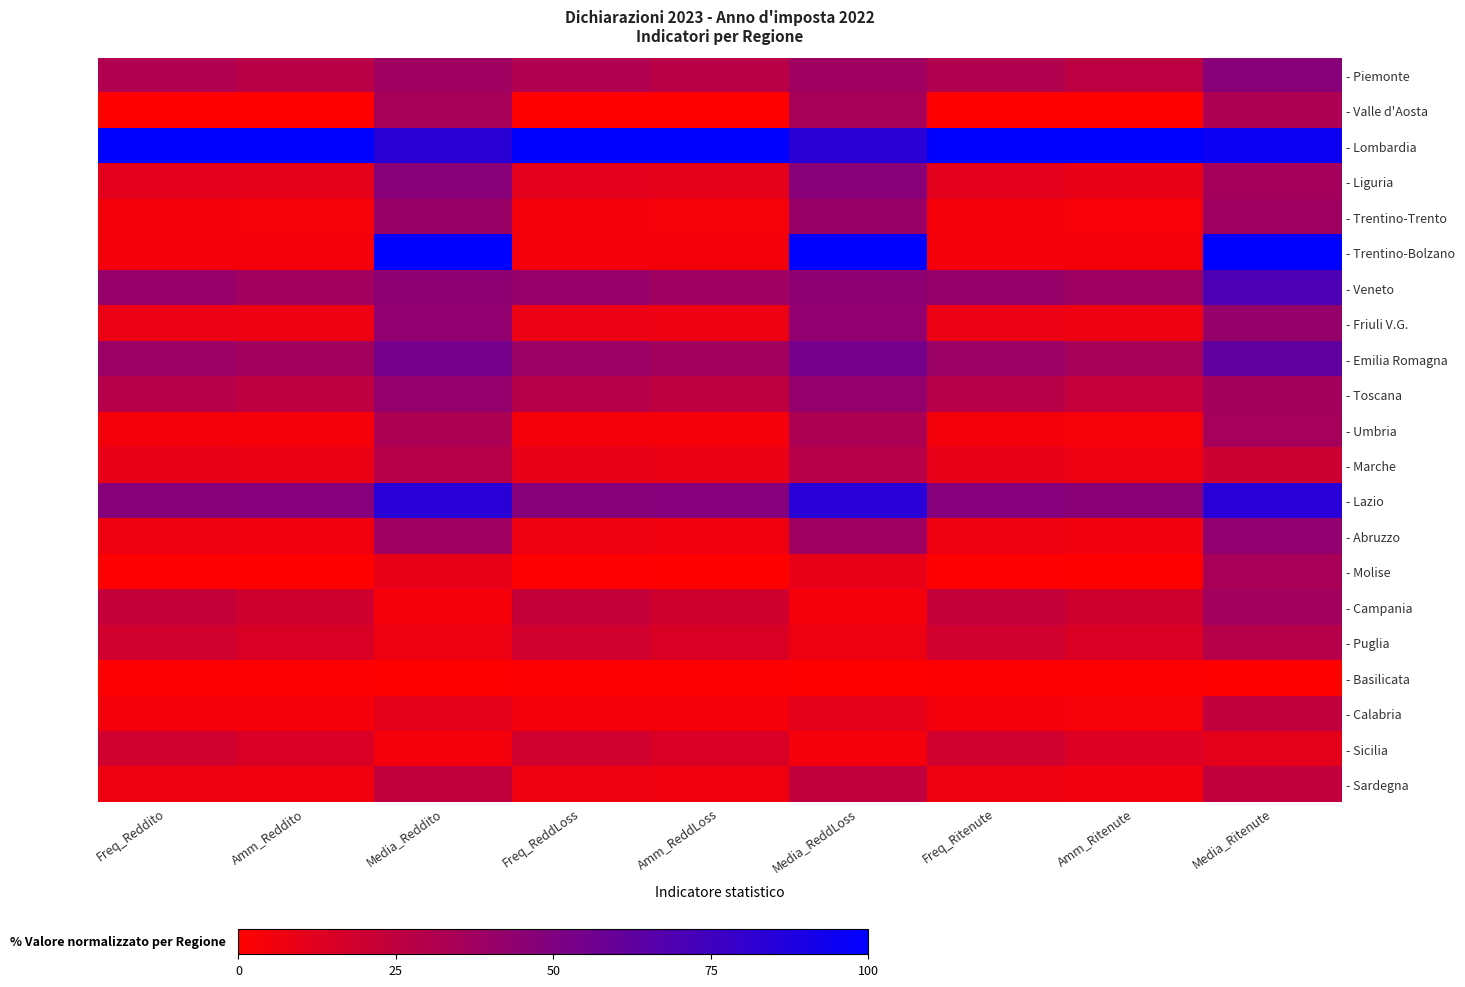

Reading right to left, what are all the values shown in this chart?

- Piemonte: Media_Ritenute=46.5	Amm_Ritenute=26.0	Freq_Ritenute=30.8	Media_ReddLoss=37.5	Amm_ReddLoss=27.5	Freq_ReddLoss=30.9	Media_Reddito=37.5	Amm_Reddito=27.5	Freq_Reddito=30.9
- Valle d'Aosta: Media_Ritenute=32.0	Amm_Ritenute=0.0	Freq_Ritenute=0.0	Media_ReddLoss=34.6	Amm_ReddLoss=0.0	Freq_ReddLoss=0.0	Media_Reddito=34.6	Amm_Reddito=0.0	Freq_Reddito=0.0
- Lombardia: Media_Ritenute=95.5	Amm_Ritenute=100.0	Freq_Ritenute=100.0	Media_ReddLoss=83.8	Amm_ReddLoss=100.0	Freq_ReddLoss=100.0	Media_Reddito=83.9	Amm_Reddito=100.0	Freq_Reddito=100.0
- Liguria: Media_Ritenute=35.8	Amm_Ritenute=9.2	Freq_Ritenute=11.4	Media_ReddLoss=47.0	Amm_ReddLoss=10.5	Freq_ReddLoss=11.4	Media_Reddito=47.0	Amm_Reddito=10.5	Freq_Reddito=11.4
- Trentino-Trento: Media_Ritenute=38.2	Amm_Ritenute=3.4	Freq_Ritenute=4.1	Media_ReddLoss=40.2	Amm_ReddLoss=3.7	Freq_ReddLoss=4.1	Media_Reddito=40.2	Amm_Reddito=3.7	Freq_Reddito=4.1
- Trentino-Bolzano: Media_Ritenute=100.0	Amm_Ritenute=4.3	Freq_Ritenute=4.0	Media_ReddLoss=100.0	Amm_ReddLoss=4.6	Freq_ReddLoss=4.2	Media_Reddito=100.0	Amm_Reddito=4.6	Freq_Reddito=4.2
- Veneto: Media_Ritenute=70.3	Amm_Ritenute=37.9	Freq_Ritenute=41.2	Media_ReddLoss=44.2	Amm_ReddLoss=37.1	Freq_ReddLoss=41.0	Media_Reddito=44.2	Amm_Reddito=37.1	Freq_Reddito=41.0
- Friuli V.G.: Media_Ritenute=41.1	Amm_Ritenute=6.7	Freq_Ritenute=8.1	Media_ReddLoss=43.2	Amm_ReddLoss=7.4	Freq_ReddLoss=8.2	Media_Reddito=43.2	Amm_Reddito=7.4	Freq_Reddito=8.2
- Emilia Romagna: Media_Ritenute=62.2	Amm_Ritenute=35.1	Freq_Ritenute=39.2	Media_ReddLoss=54.1	Amm_ReddLoss=36.4	Freq_ReddLoss=39.1	Media_Reddito=54.1	Amm_Reddito=36.4	Freq_Reddito=39.1
- Toscana: Media_Ritenute=36.2	Amm_Ritenute=23.0	Freq_Ritenute=28.4	Media_ReddLoss=42.4	Amm_ReddLoss=25.8	Freq_ReddLoss=28.6	Media_Reddito=42.4	Amm_Reddito=25.8	Freq_Reddito=28.6
- Umbria: Media_Ritenute=35.2	Amm_Ritenute=3.7	Freq_Ritenute=4.6	Media_ReddLoss=32.5	Amm_ReddLoss=3.9	Freq_ReddLoss=4.5	Media_Reddito=32.5	Amm_Reddito=3.9	Freq_Reddito=4.5
- Marche: Media_Ritenute=20.3	Amm_Ritenute=7.4	Freq_Ritenute=9.7	Media_ReddLoss=28.2	Amm_ReddLoss=8.4	Freq_ReddLoss=9.7	Media_Reddito=28.2	Amm_Reddito=8.4	Freq_Reddito=9.7
- Lazio: Media_Ritenute=84.1	Amm_Ritenute=46.4	Freq_Ritenute=48.0	Media_ReddLoss=84.3	Amm_ReddLoss=47.7	Freq_ReddLoss=47.6	Media_Reddito=84.3	Amm_Reddito=47.7	Freq_Reddito=47.6
- Abruzzo: Media_Ritenute=43.4	Amm_Ritenute=5.7	Freq_Ritenute=6.8	Media_ReddLoss=37.4	Amm_ReddLoss=6.1	Freq_ReddLoss=6.8	Media_Reddito=37.4	Amm_Reddito=6.1	Freq_Reddito=6.8
- Molise: Media_Ritenute=34.1	Amm_Ritenute=0.3	Freq_Ritenute=0.4	Media_ReddLoss=9.5	Amm_ReddLoss=0.3	Freq_ReddLoss=0.4	Media_Reddito=9.5	Amm_Reddito=0.3	Freq_Reddito=0.4
- Campania: Media_Ritenute=36.4	Amm_Ritenute=19.1	Freq_Ritenute=23.6	Media_ReddLoss=4.3	Amm_ReddLoss=18.9	Freq_ReddLoss=23.3	Media_Reddito=4.3	Amm_Reddito=18.8	Freq_Reddito=23.3
- Puglia: Media_Ritenute=28.9	Amm_Ritenute=14.6	Freq_Ritenute=18.5	Media_ReddLoss=7.1	Amm_ReddLoss=15.1	Freq_ReddLoss=18.5	Media_Reddito=7.1	Amm_Reddito=15.1	Freq_Reddito=18.5
- Basilicata: Media_Ritenute=0.0	Amm_Ritenute=0.9	Freq_Ritenute=1.4	Media_ReddLoss=0.0	Amm_ReddLoss=1.1	Freq_ReddLoss=1.4	Media_Reddito=0.0	Amm_Reddito=1.1	Freq_Reddito=1.4
- Calabria: Media_Ritenute=24.8	Amm_Ritenute=3.8	Freq_Ritenute=4.9	Media_ReddLoss=10.2	Amm_ReddLoss=4.1	Freq_ReddLoss=5.0	Media_Reddito=10.2	Amm_Reddito=4.1	Freq_Reddito=5.0
- Sicilia: Media_Ritenute=10.6	Amm_Ritenute=13.6	Freq_Ritenute=18.7	Media_ReddLoss=4.8	Amm_ReddLoss=15.0	Freq_ReddLoss=18.6	Media_Reddito=4.8	Amm_Reddito=15.0	Freq_Reddito=18.6
- Sardegna: Media_Ritenute=24.1	Amm_Ritenute=5.1	Freq_Ritenute=6.6	Media_ReddLoss=24.5	Amm_ReddLoss=5.9	Freq_ReddLoss=6.9	Media_Reddito=24.5	Amm_Reddito=5.9	Freq_Reddito=6.9